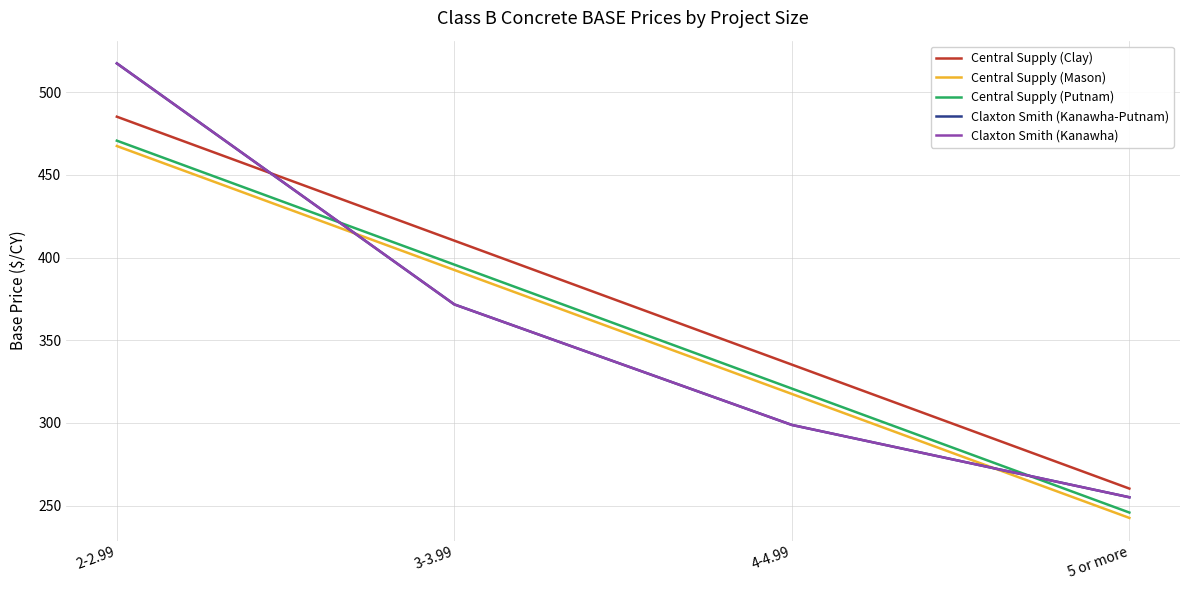

After their last crossing, which series has the higher values: Central Supply (Clay) or Claxton Smith (Kanawha)?

Central Supply (Clay)